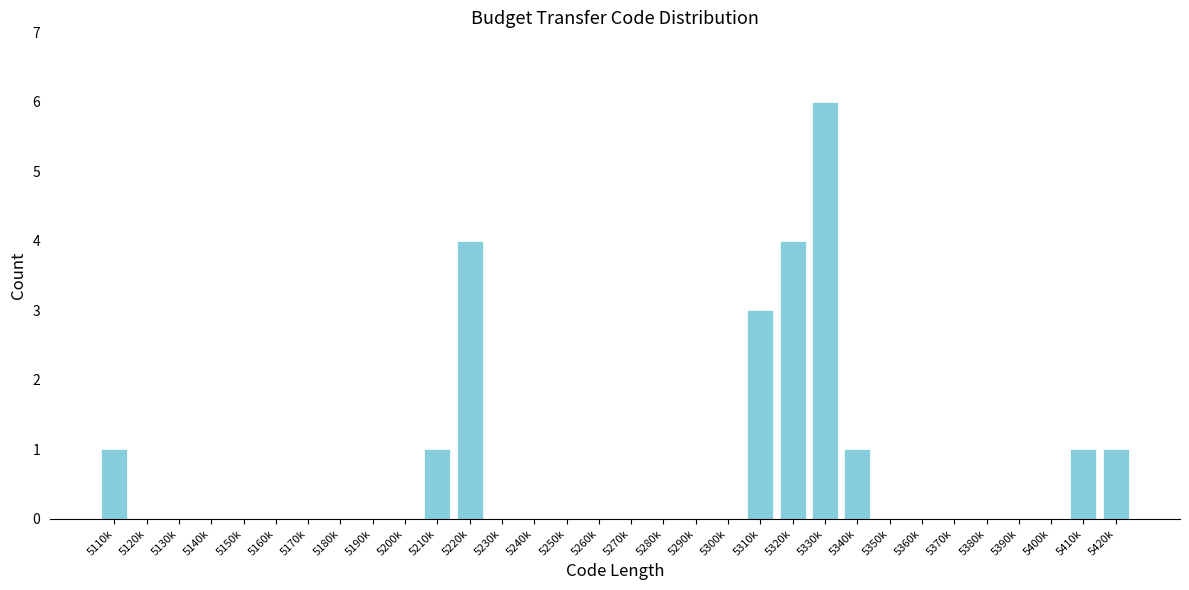

What is the greatest value displayed?

6